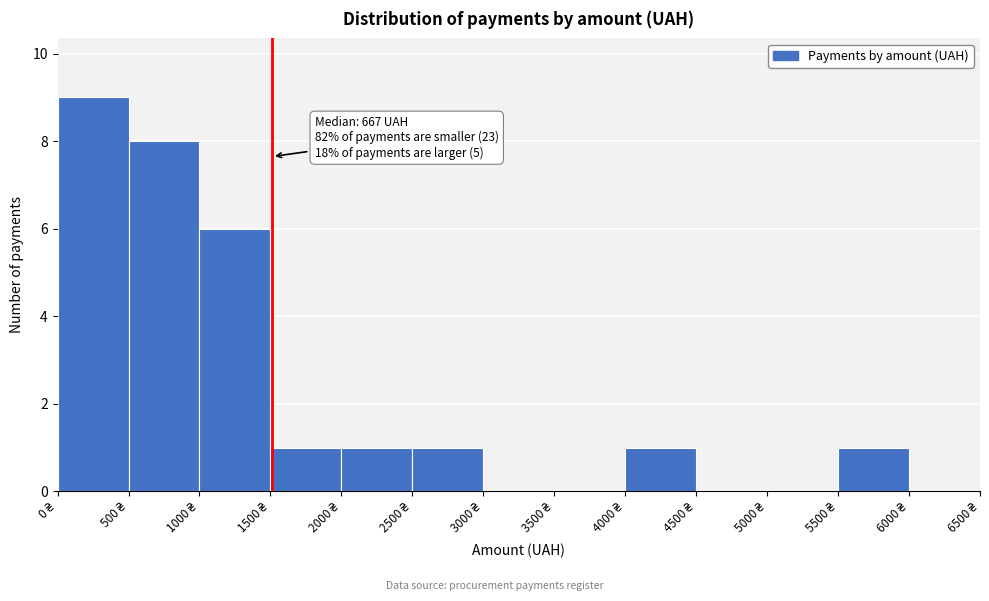

Which range on the x-axis has the tallest bar?

0 to 500